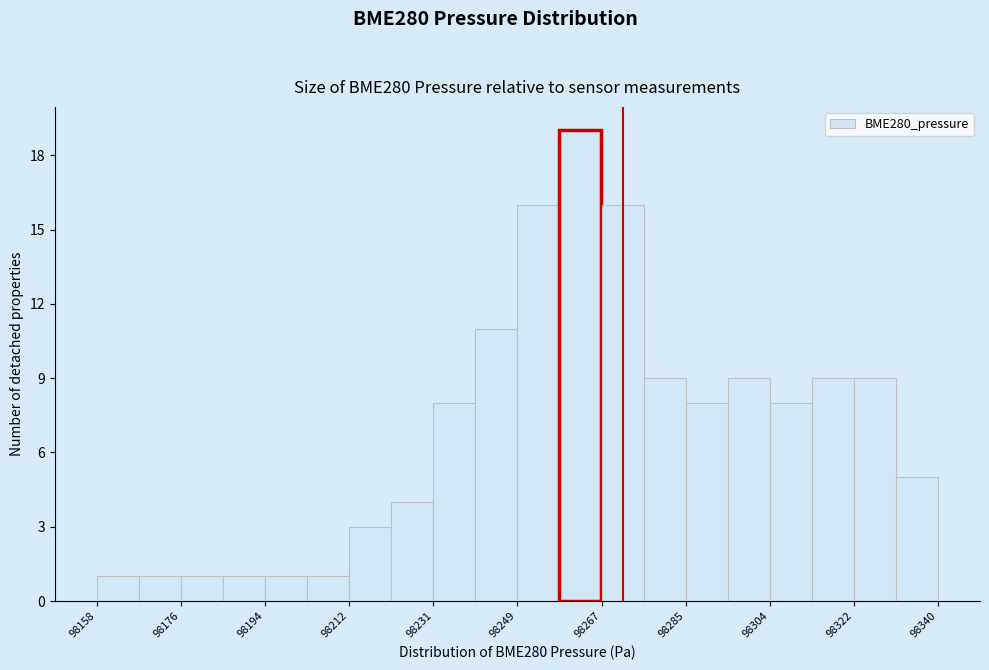

How tall is the bar that spans 98176 to 98184 on the x-axis? Neither the bar edges nor the heights are printed on the chart, so give them approximately, as read against the axes.

1